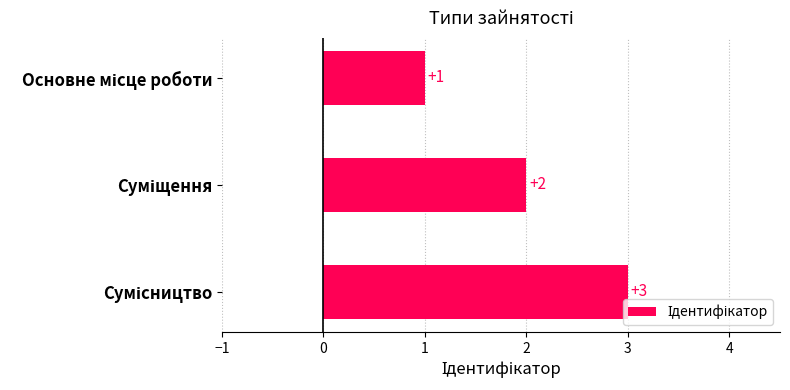

Count the values in the range 1 to 3.

3